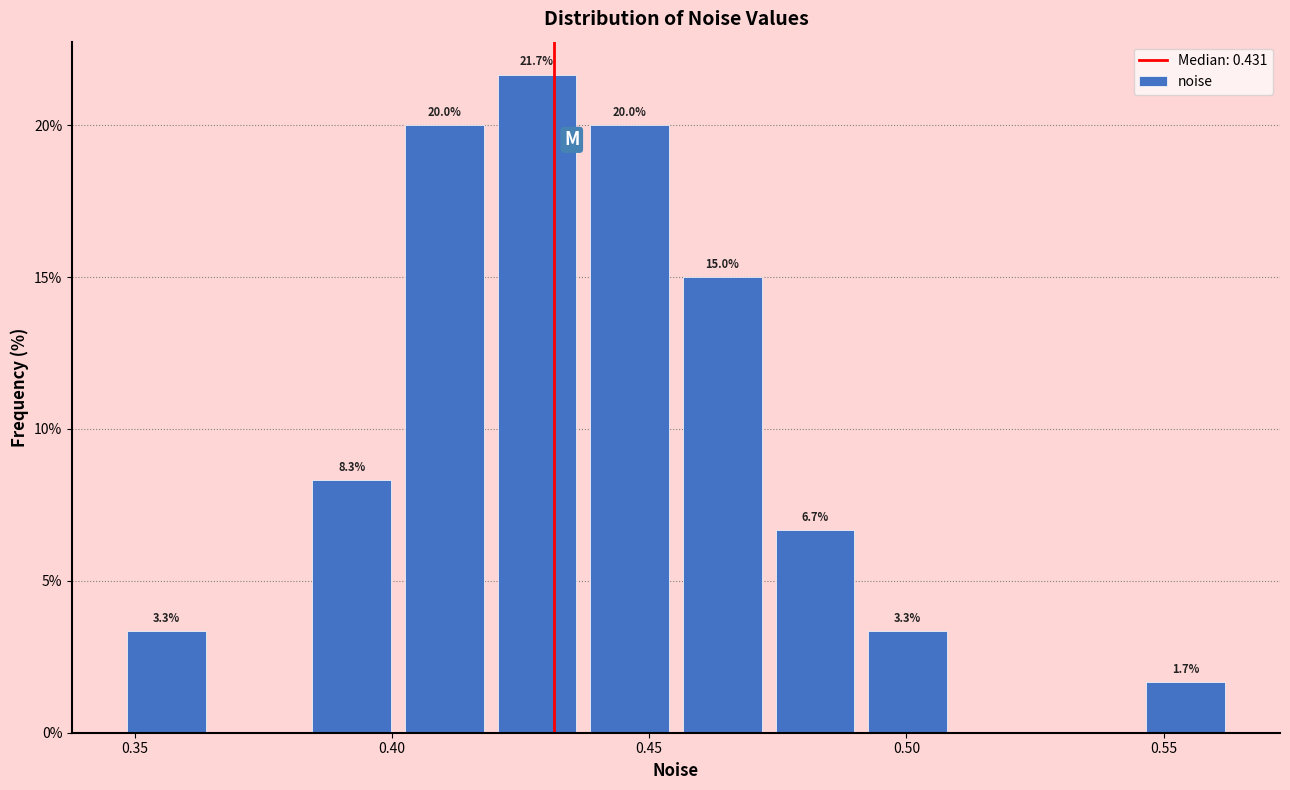

Read against the x-axis, roughly where is the centre of the tallest bar?

0.430